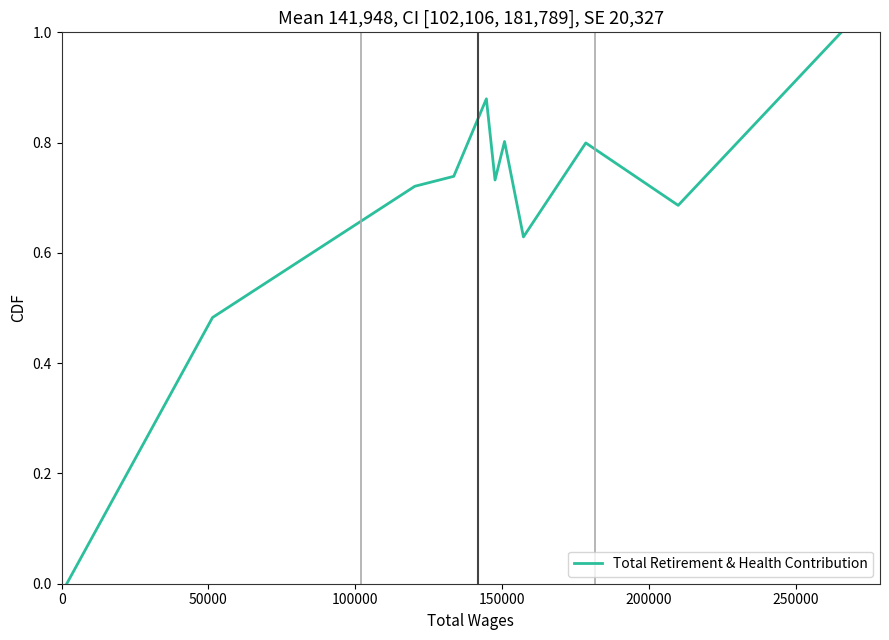

What is the greatest value displayed?

1.0